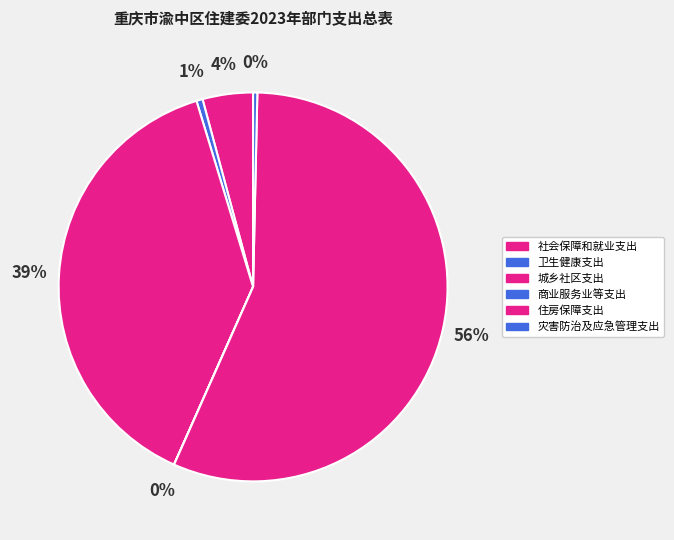

Does 住房保障支出 represent more than half of the total?

Yes